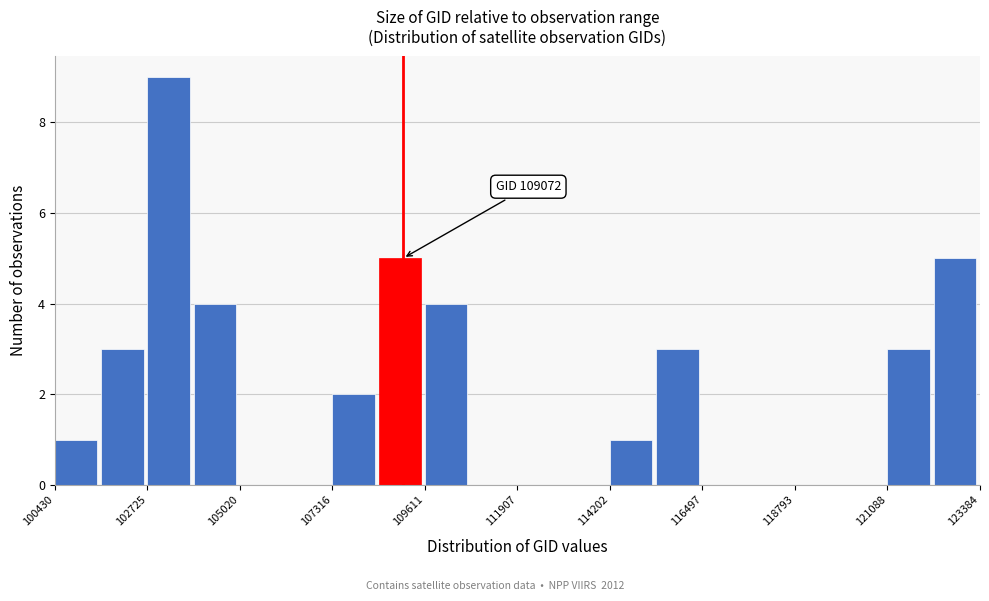

Around what value on the x-axis is the tallest bar? Give the approximate position of its centre, as read against the axis.

103500